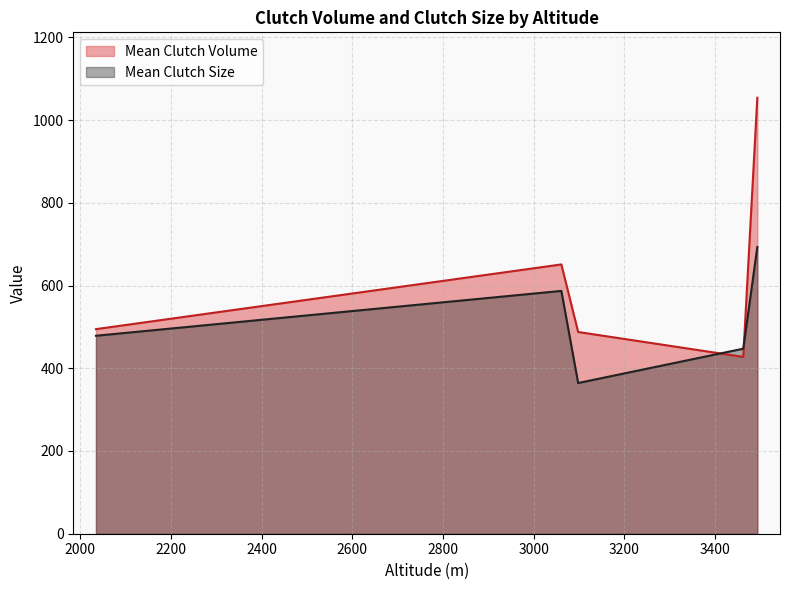

What is the minimum value shown in the chart?

364.3